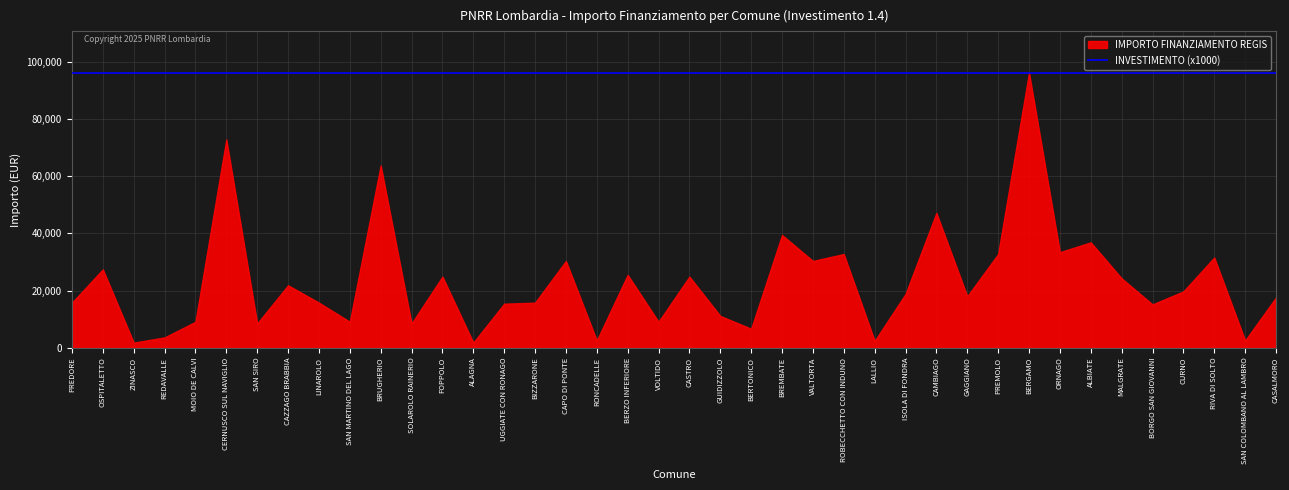

How many values in the IMPORTO FINANZIAMENTO REGIS series are below 18817?

20